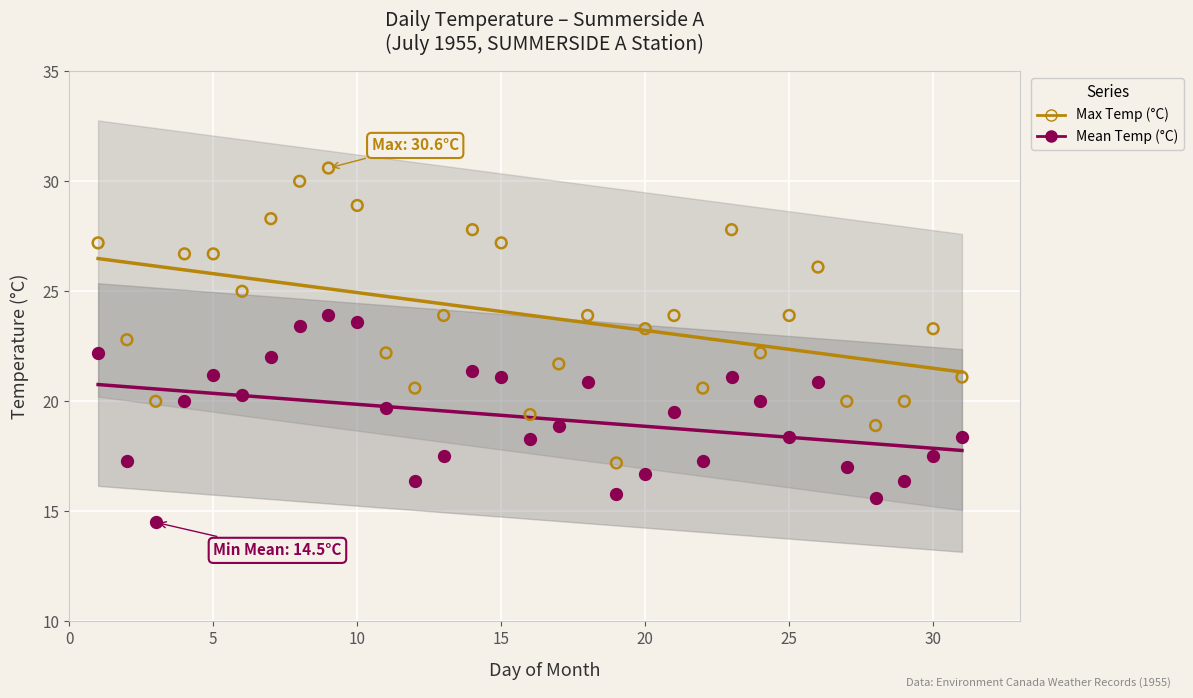

Across all data points, what is the range of Y values (max minus min)?

16.1